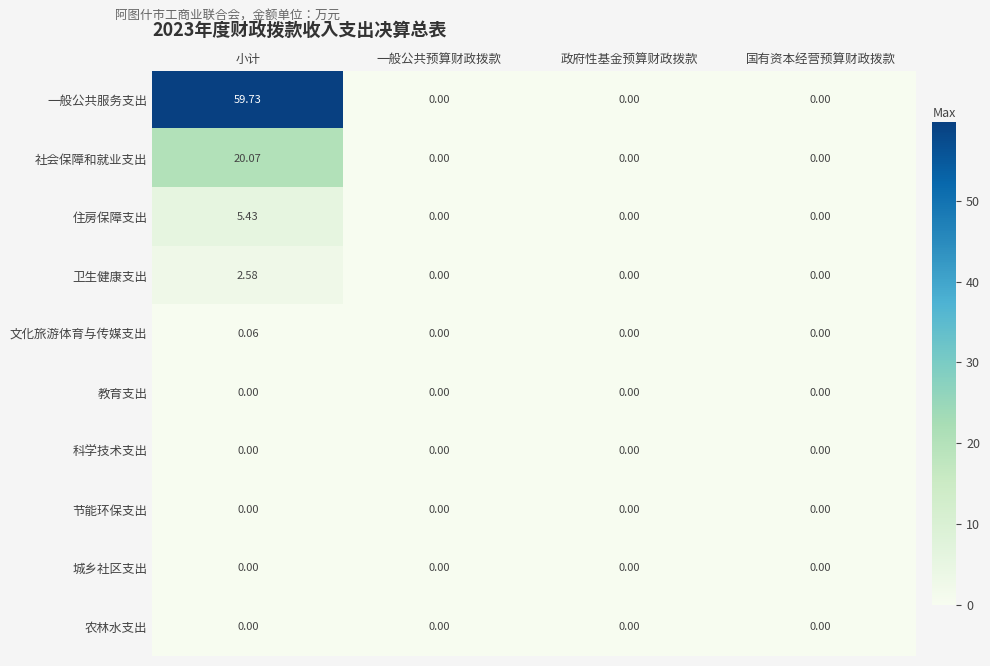

Which series has the largest total across all categories?

一般公共服务支出